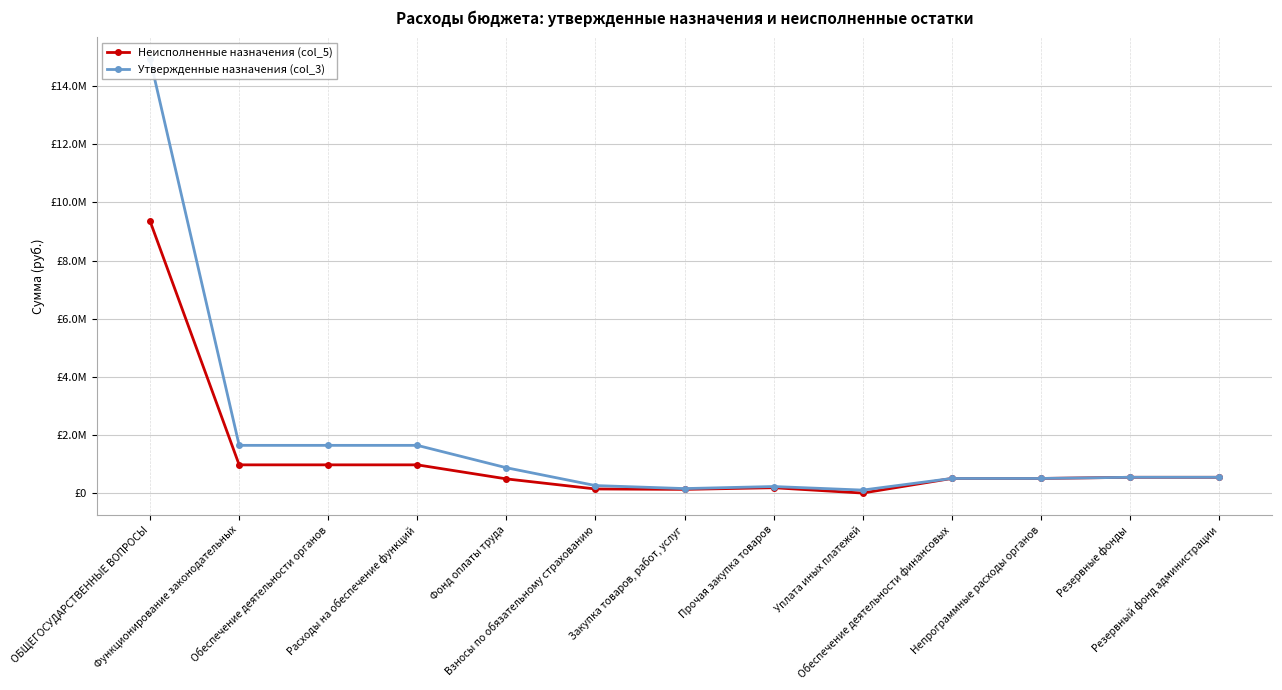

What is the label of the 11th point from the right?

Обеспечение деятельности органов